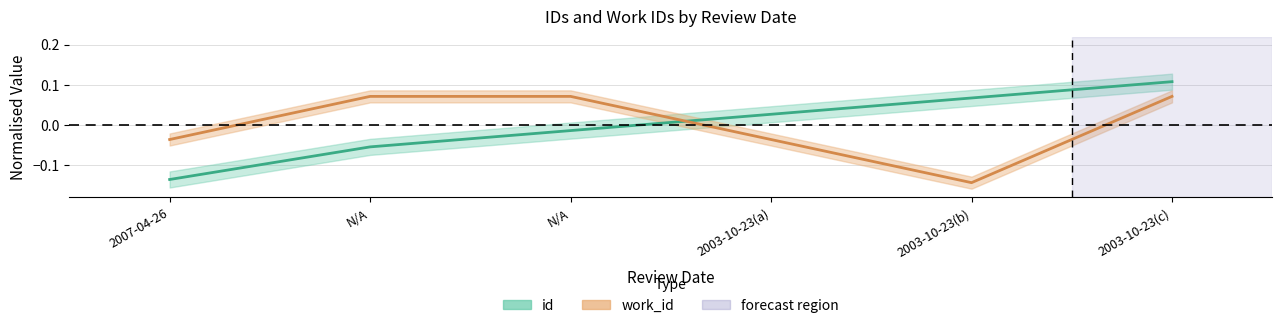

How many data points does each series have?

6